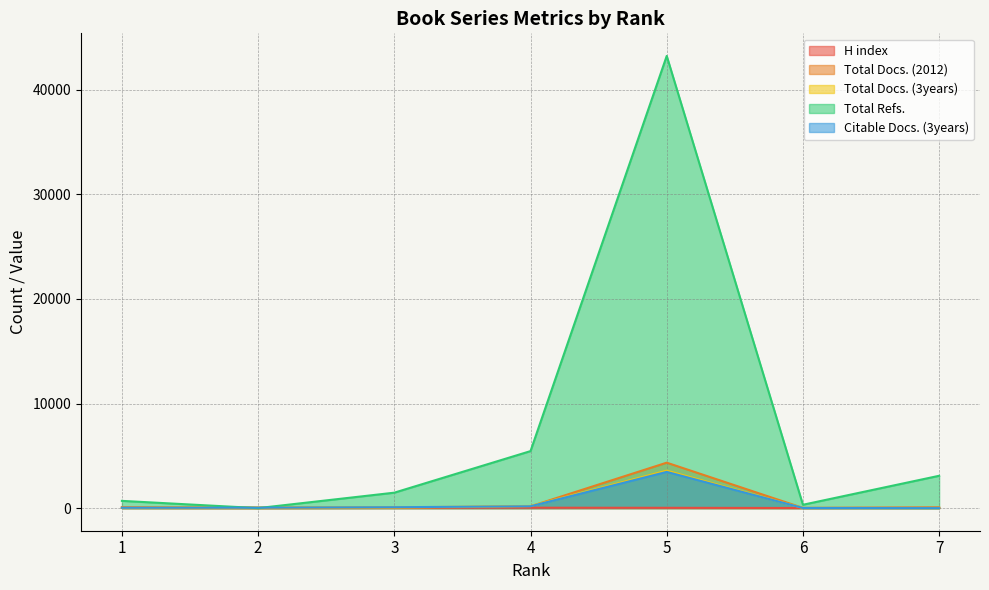

Rank the series at 1 from lowest to highest value.

Total Docs. (2012), Citable Docs. (3years), Total Docs. (3years), H index, Total Refs.